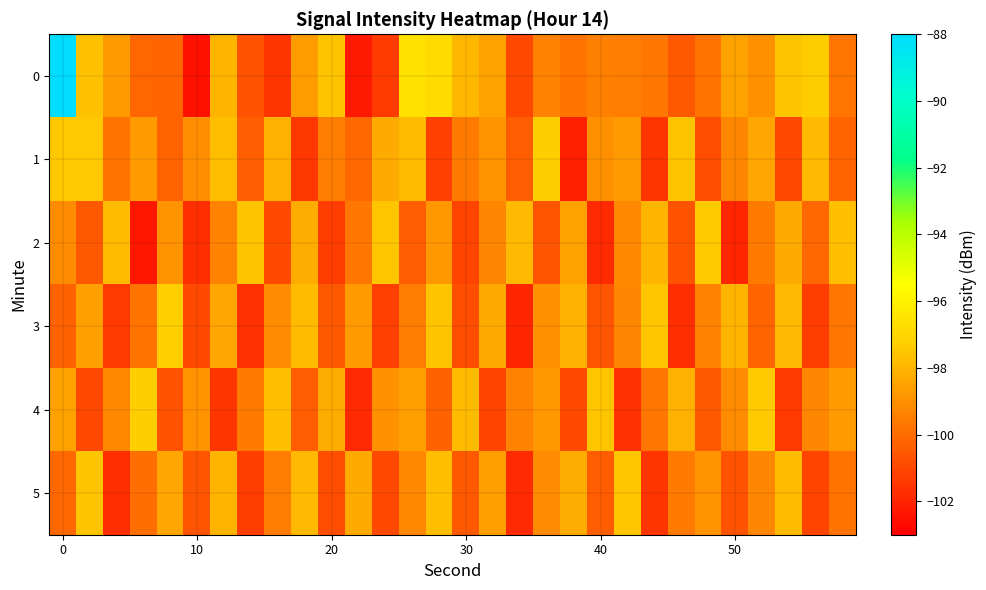

Which label corresponds to the smallest value in the chart?

10